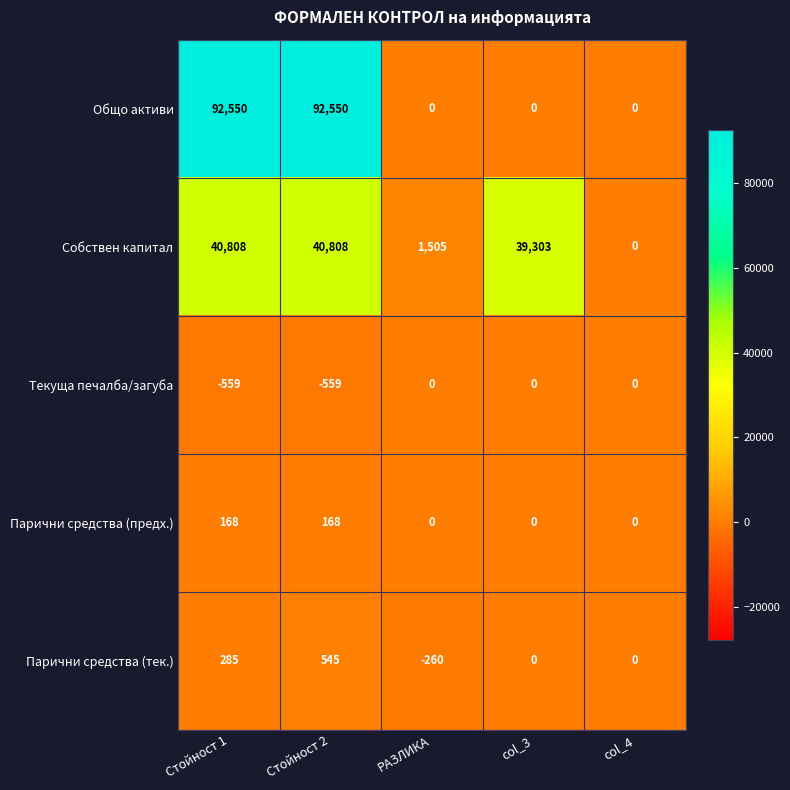

What is the greatest value displayed?

92550